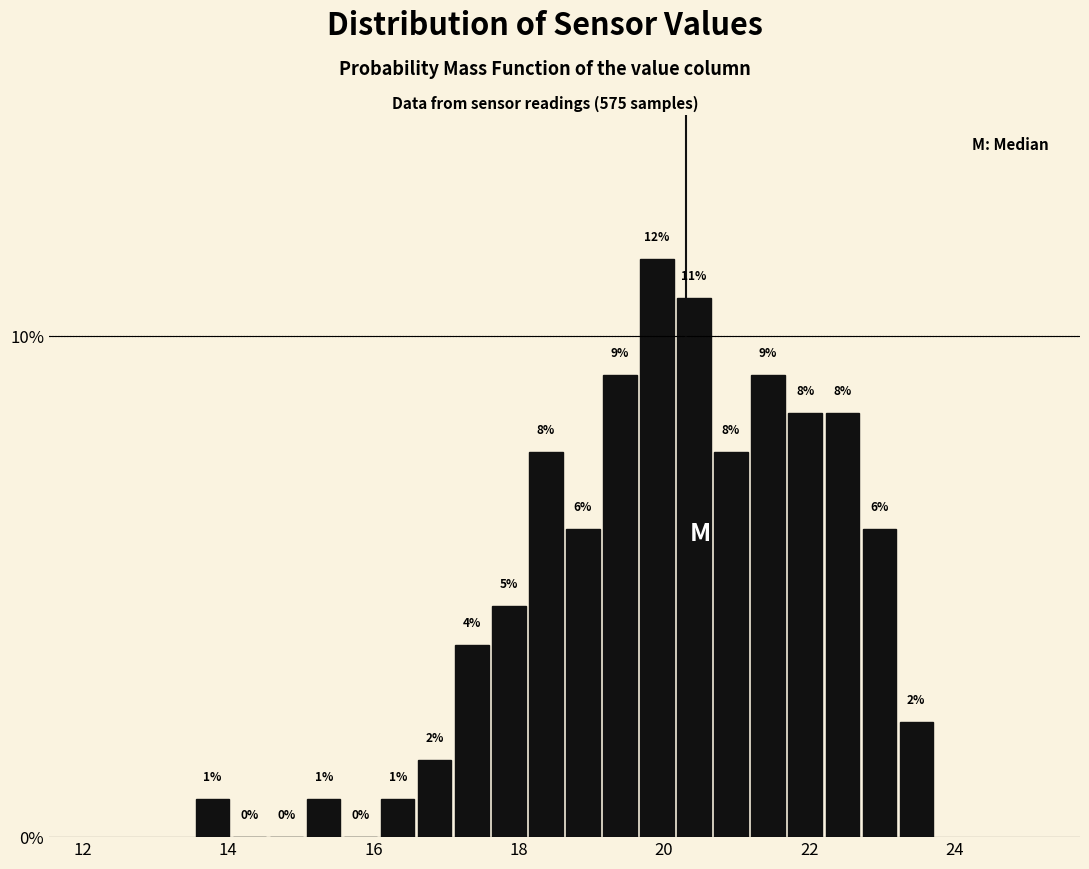

Read against the x-axis, roughly where is the centre of the tallest bar?

20.0